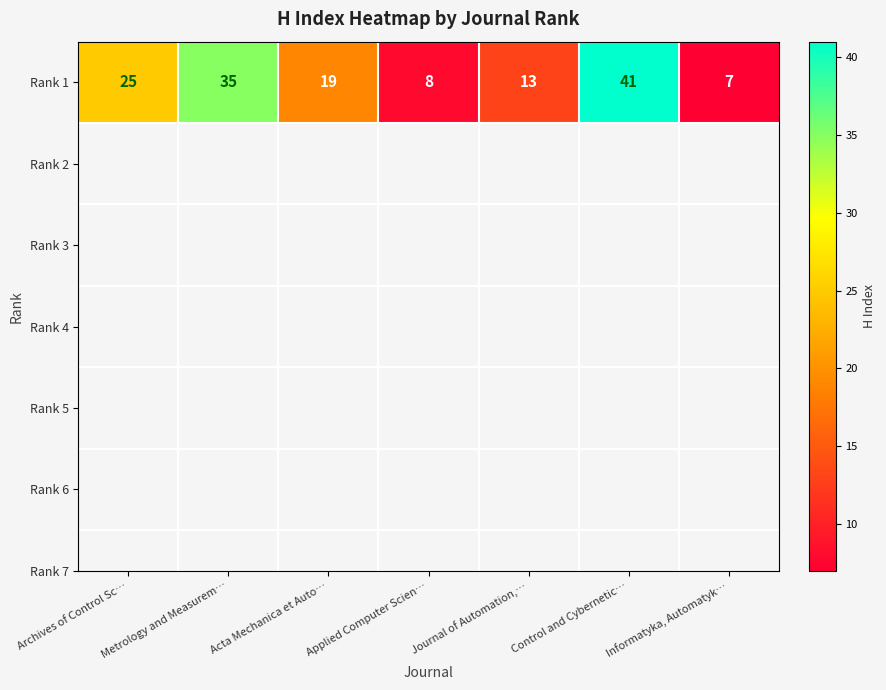

What is the average value?

21